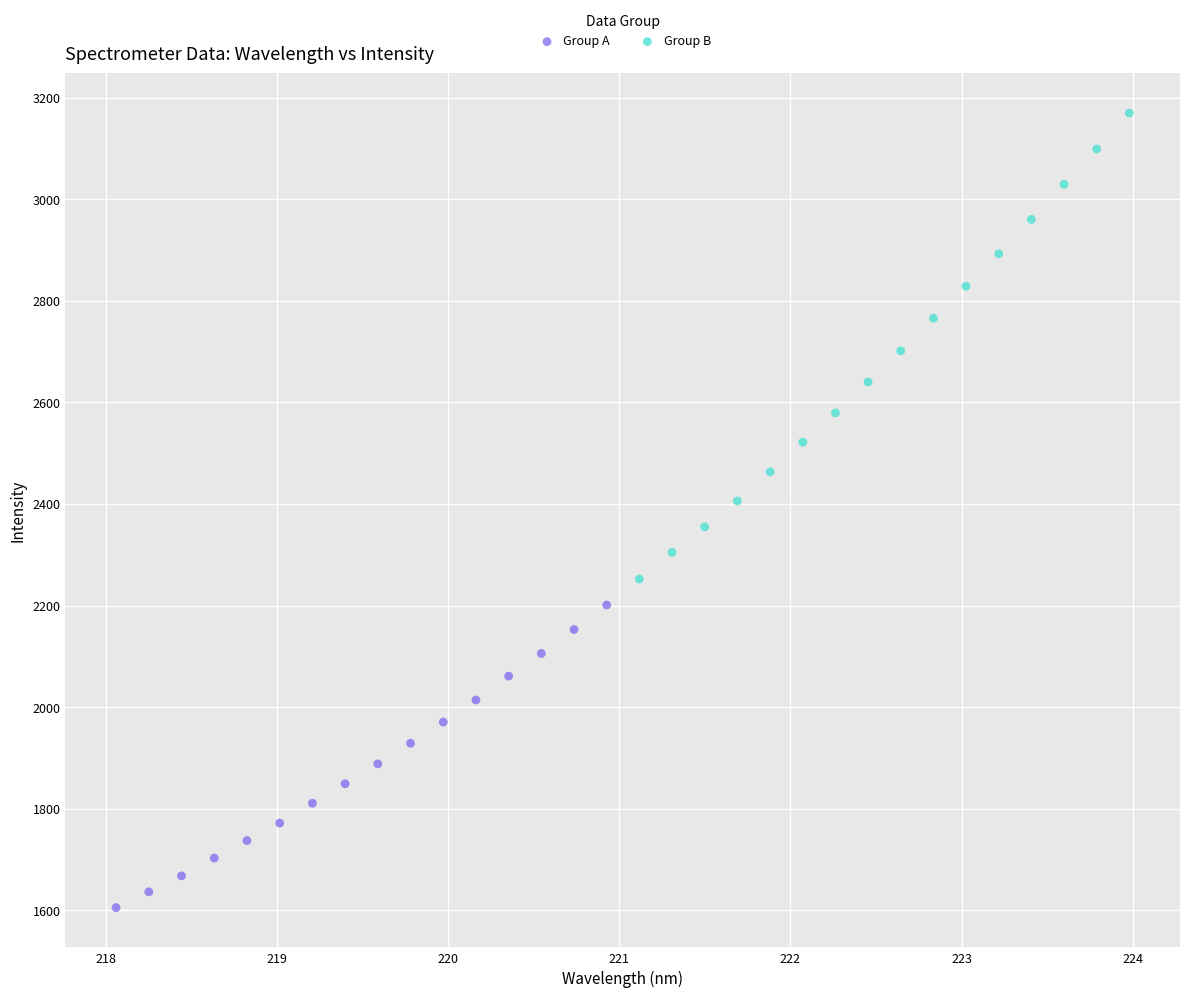

Which series reaches the maximum Y coordinate?

Group B